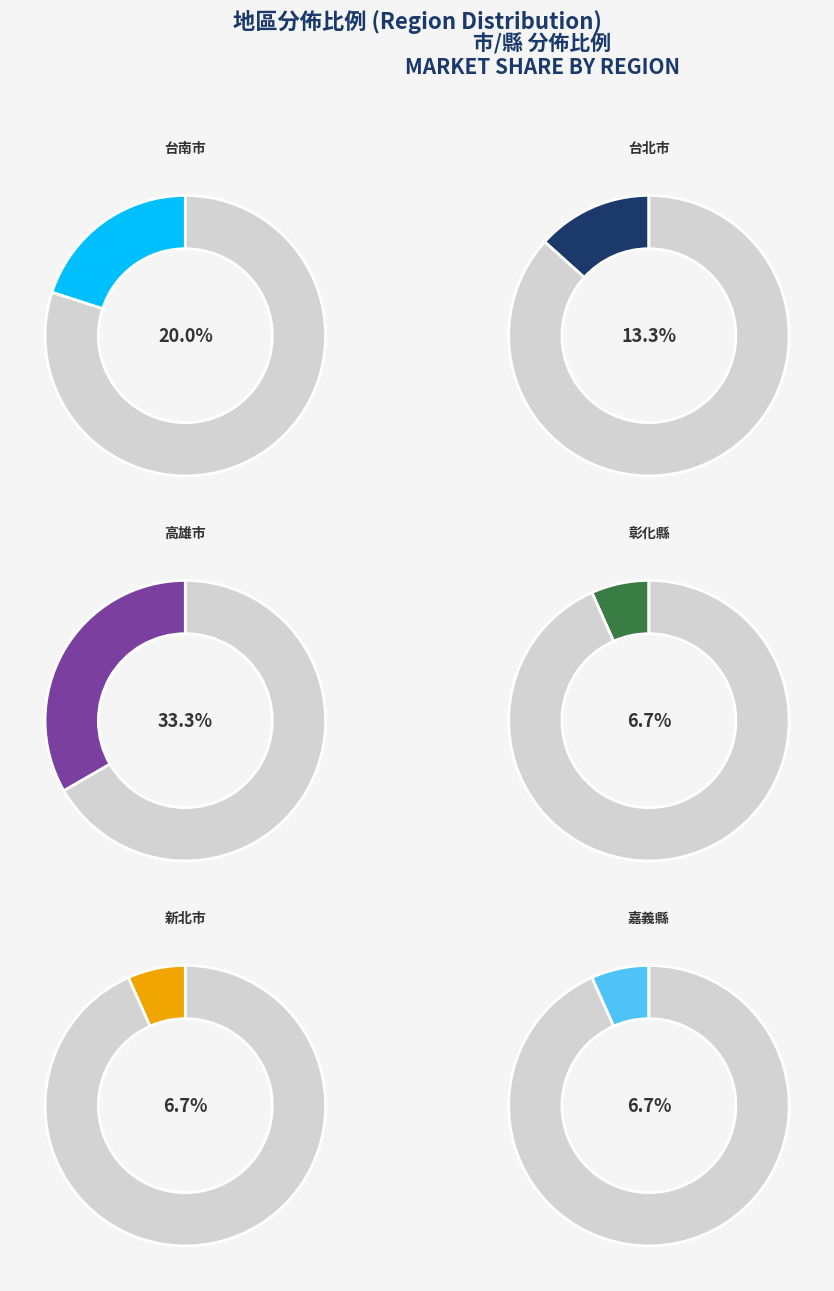

Is 台北市 the majority of the pie?

No